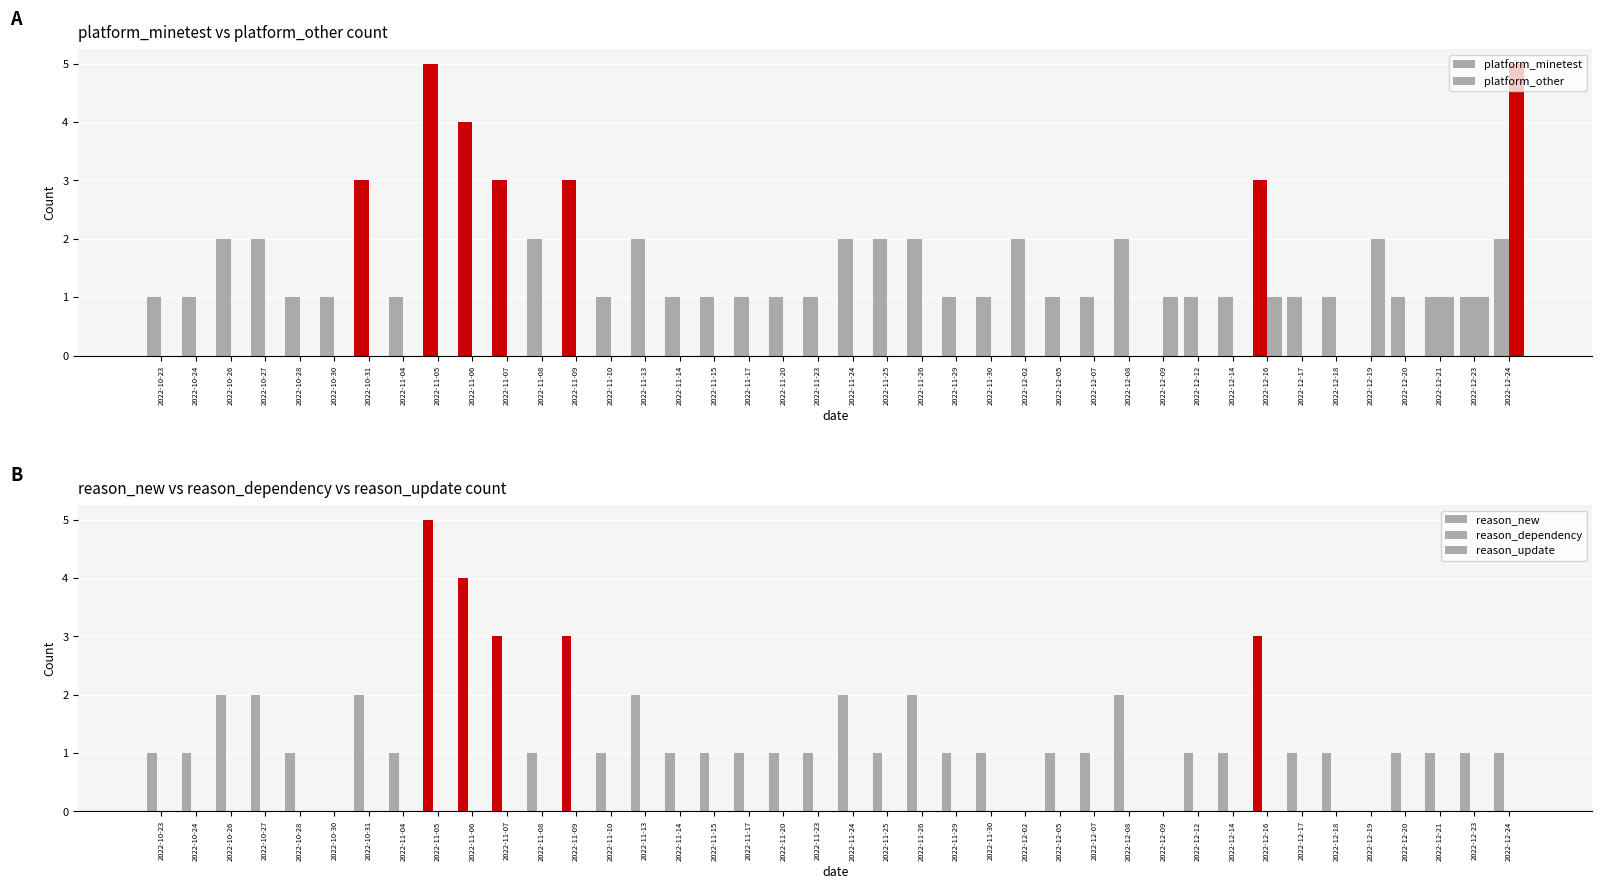

Reading left to right, transcribe all the data shown in this chart.

platform_minetest: 2022-10-23=1	2022-10-24=1	2022-10-26=2	2022-10-27=2	2022-10-28=1	2022-10-30=1	2022-10-31=3	2022-11-04=1	2022-11-05=5	2022-11-06=4	2022-11-07=3	2022-11-08=2	2022-11-09=3	2022-11-10=1	2022-11-13=2	2022-11-14=1	2022-11-15=1	2022-11-17=1	2022-11-20=1	2022-11-23=1	2022-11-24=2	2022-11-25=2	2022-11-26=2	2022-11-29=1	2022-11-30=1	2022-12-02=2	2022-12-05=1	2022-12-07=1	2022-12-08=2	2022-12-09=0	2022-12-12=1	2022-12-14=1	2022-12-16=3	2022-12-17=1	2022-12-18=1	2022-12-19=0	2022-12-20=1	2022-12-21=1	2022-12-23=1	2022-12-24=2
platform_other: 2022-10-23=0	2022-10-24=0	2022-10-26=0	2022-10-27=0	2022-10-28=0	2022-10-30=0	2022-10-31=0	2022-11-04=0	2022-11-05=0	2022-11-06=0	2022-11-07=0	2022-11-08=0	2022-11-09=0	2022-11-10=0	2022-11-13=0	2022-11-14=0	2022-11-15=0	2022-11-17=0	2022-11-20=0	2022-11-23=0	2022-11-24=0	2022-11-25=0	2022-11-26=0	2022-11-29=0	2022-11-30=0	2022-12-02=0	2022-12-05=0	2022-12-07=0	2022-12-08=0	2022-12-09=1	2022-12-12=0	2022-12-14=0	2022-12-16=1	2022-12-17=0	2022-12-18=0	2022-12-19=2	2022-12-20=0	2022-12-21=1	2022-12-23=1	2022-12-24=5
reason_new: 2022-10-23=1	2022-10-24=1	2022-10-26=2	2022-10-27=2	2022-10-28=1	2022-10-30=0	2022-10-31=2	2022-11-04=1	2022-11-05=5	2022-11-06=4	2022-11-07=3	2022-11-08=1	2022-11-09=3	2022-11-10=1	2022-11-13=2	2022-11-14=1	2022-11-15=1	2022-11-17=1	2022-11-20=1	2022-11-23=1	2022-11-24=2	2022-11-25=1	2022-11-26=2	2022-11-29=1	2022-11-30=1	2022-12-02=0	2022-12-05=1	2022-12-07=1	2022-12-08=2	2022-12-09=0	2022-12-12=1	2022-12-14=1	2022-12-16=3	2022-12-17=1	2022-12-18=1	2022-12-19=0	2022-12-20=1	2022-12-21=1	2022-12-23=1	2022-12-24=1
reason_dependency: 2022-10-23=0	2022-10-24=0	2022-10-26=0	2022-10-27=0	2022-10-28=0	2022-10-30=0	2022-10-31=0	2022-11-04=0	2022-11-05=0	2022-11-06=0	2022-11-07=0	2022-11-08=0	2022-11-09=0	2022-11-10=0	2022-11-13=0	2022-11-14=0	2022-11-15=0	2022-11-17=0	2022-11-20=0	2022-11-23=0	2022-11-24=0	2022-11-25=0	2022-11-26=0	2022-11-29=0	2022-11-30=0	2022-12-02=0	2022-12-05=0	2022-12-07=0	2022-12-08=0	2022-12-09=0	2022-12-12=0	2022-12-14=0	2022-12-16=0	2022-12-17=0	2022-12-18=0	2022-12-19=0	2022-12-20=0	2022-12-21=0	2022-12-23=0	2022-12-24=0
reason_update: 2022-10-23=0	2022-10-24=0	2022-10-26=0	2022-10-27=0	2022-10-28=0	2022-10-30=0	2022-10-31=0	2022-11-04=0	2022-11-05=0	2022-11-06=0	2022-11-07=0	2022-11-08=0	2022-11-09=0	2022-11-10=0	2022-11-13=0	2022-11-14=0	2022-11-15=0	2022-11-17=0	2022-11-20=0	2022-11-23=0	2022-11-24=0	2022-11-25=0	2022-11-26=0	2022-11-29=0	2022-11-30=0	2022-12-02=0	2022-12-05=0	2022-12-07=0	2022-12-08=0	2022-12-09=0	2022-12-12=0	2022-12-14=0	2022-12-16=0	2022-12-17=0	2022-12-18=0	2022-12-19=0	2022-12-20=0	2022-12-21=0	2022-12-23=0	2022-12-24=0